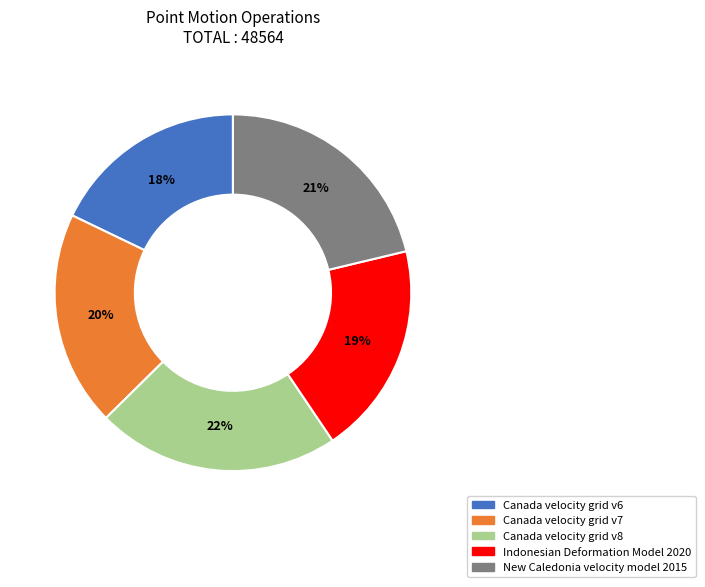

True or false: Indonesian Deformation Model 2020 accounts for 19% of the total.

True